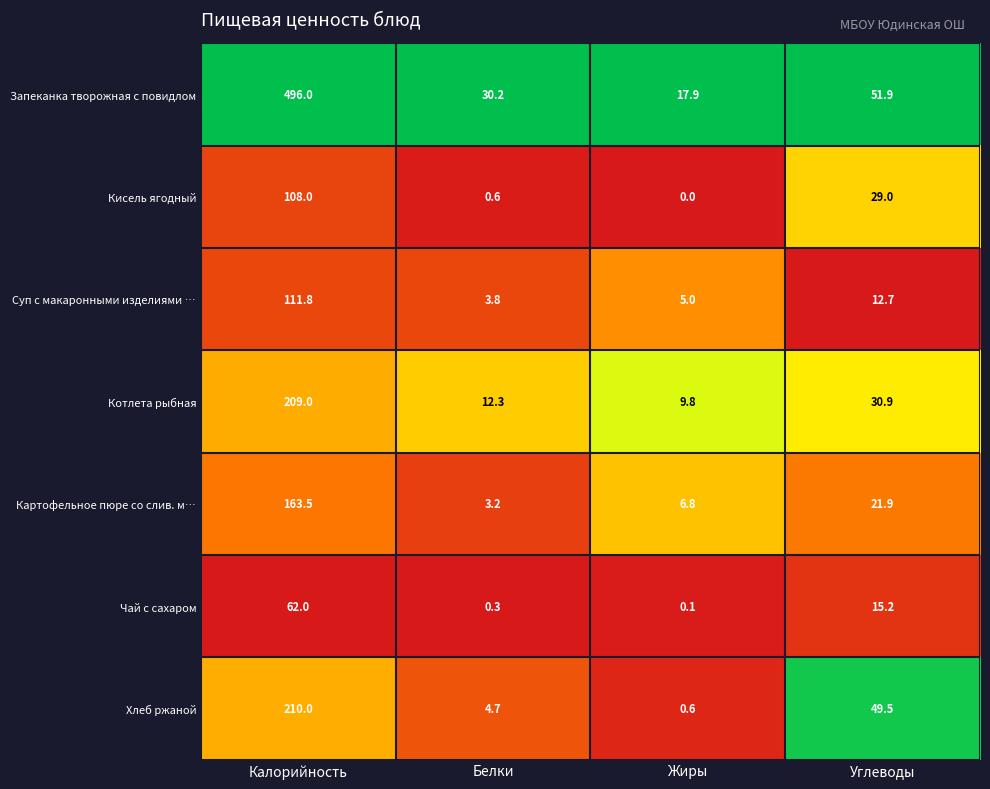

How many categories are shown in the chart?

4